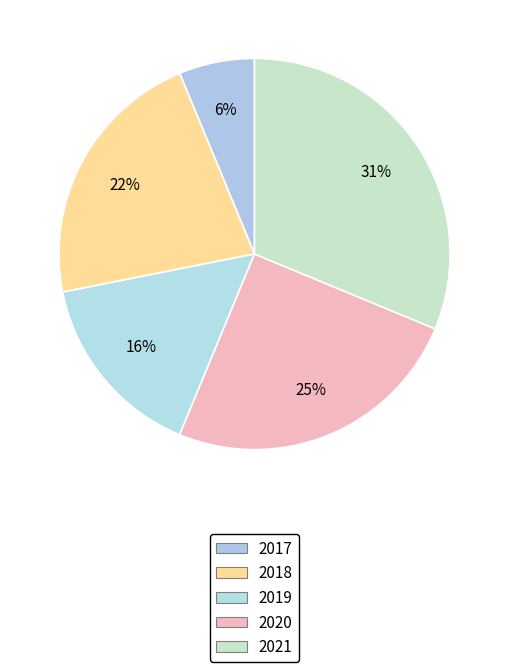

Does any single category account for the majority?

No